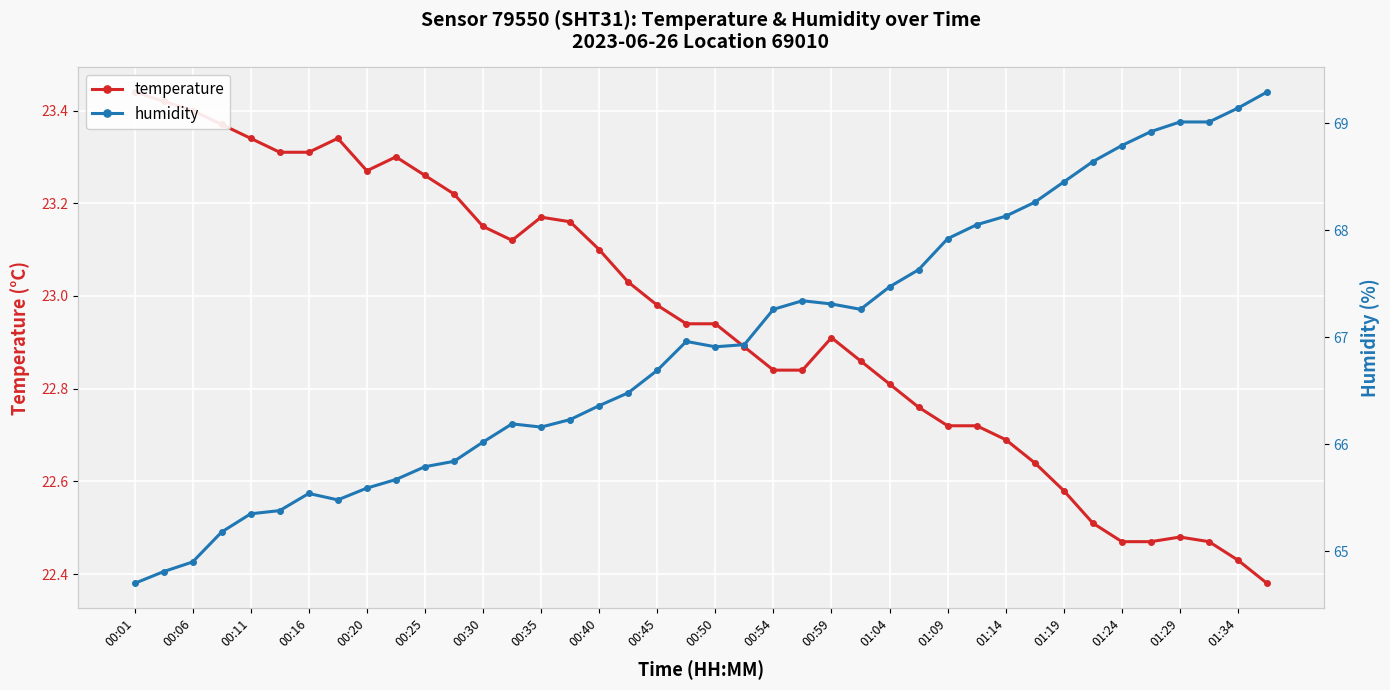

Which series changed the most between 00:45 and 22?

humidity